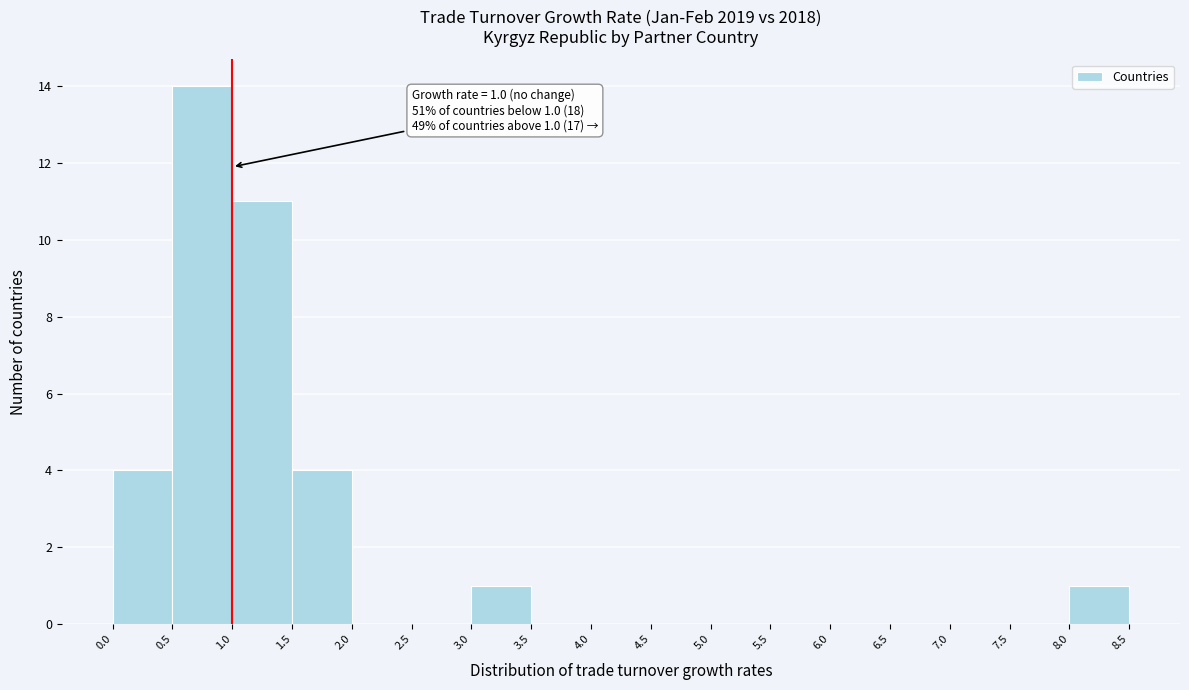

Which range on the x-axis has the tallest bar?

0.5 to 1.0